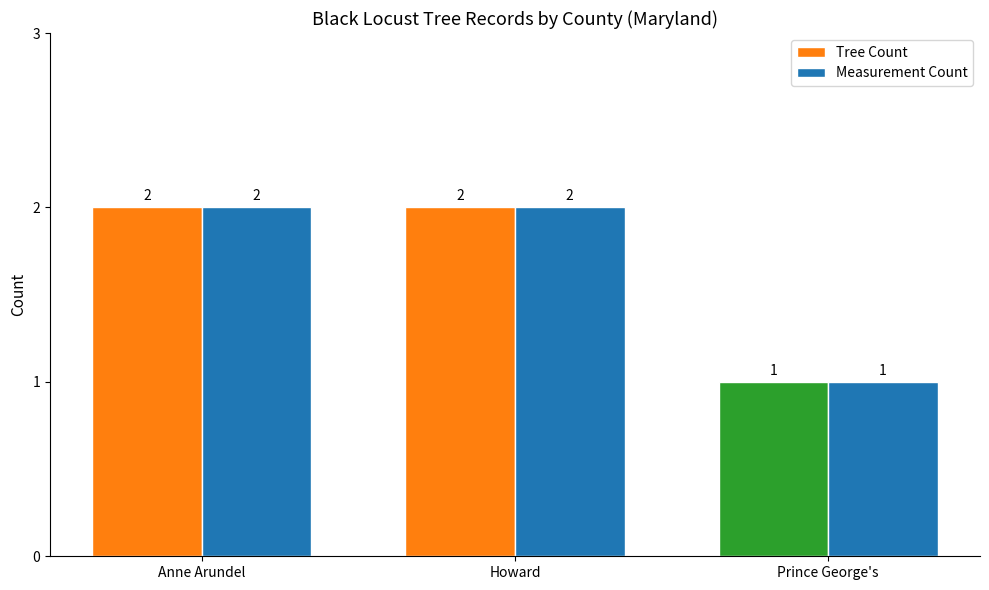

What is the sum of all Tree Count values?

5